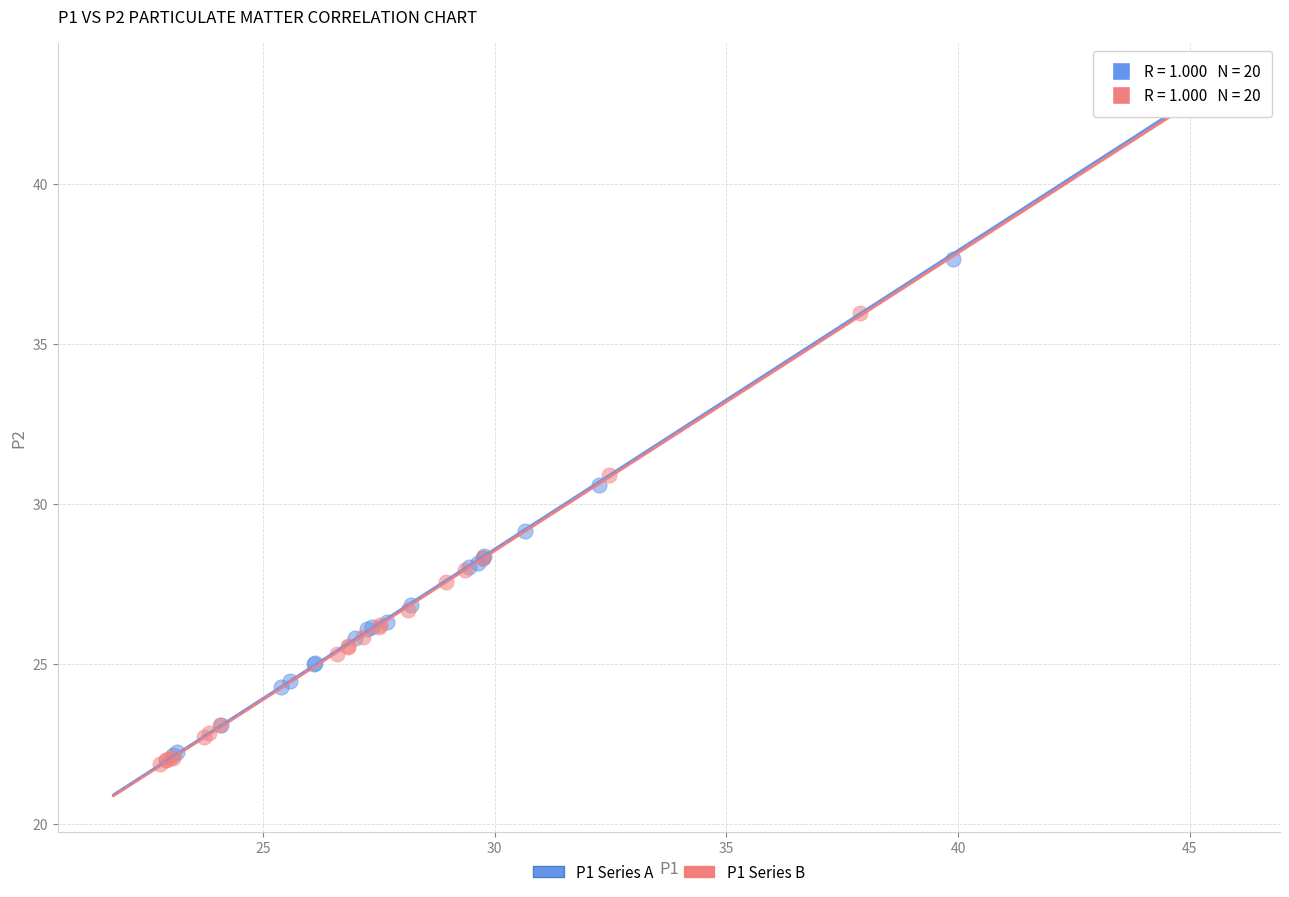

Which series reaches the maximum Y coordinate?

P1 Series A